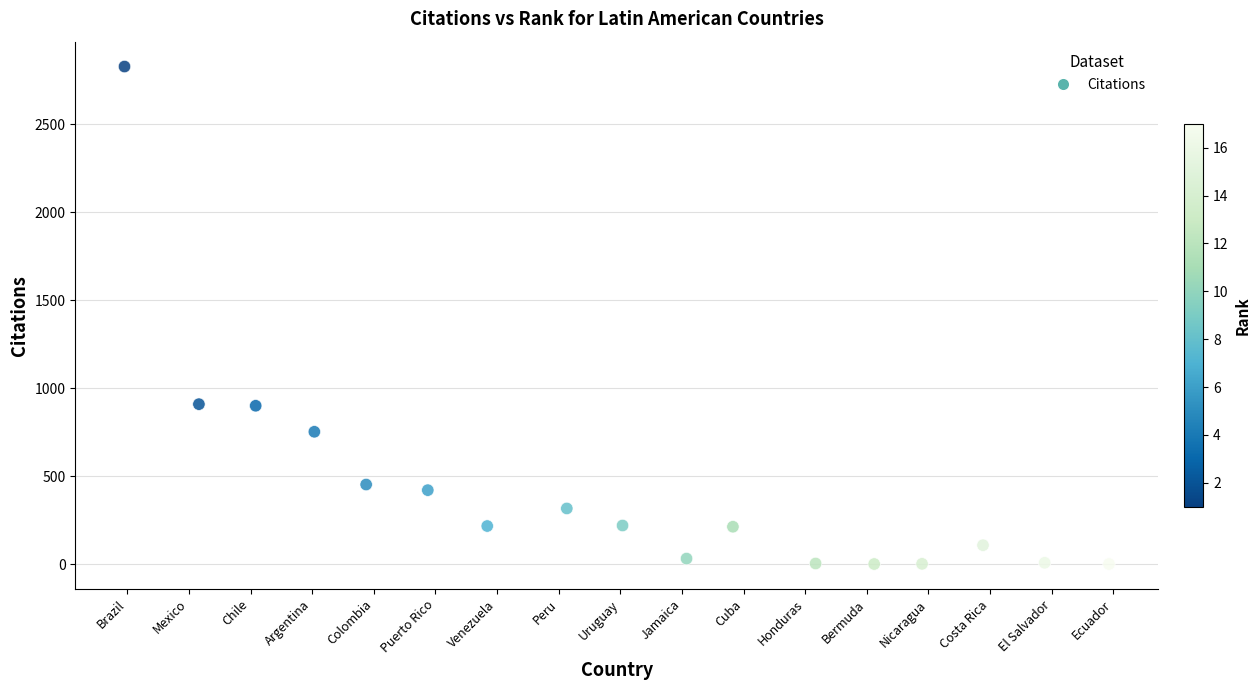

What is the range of Y values (max minus min)?

2829